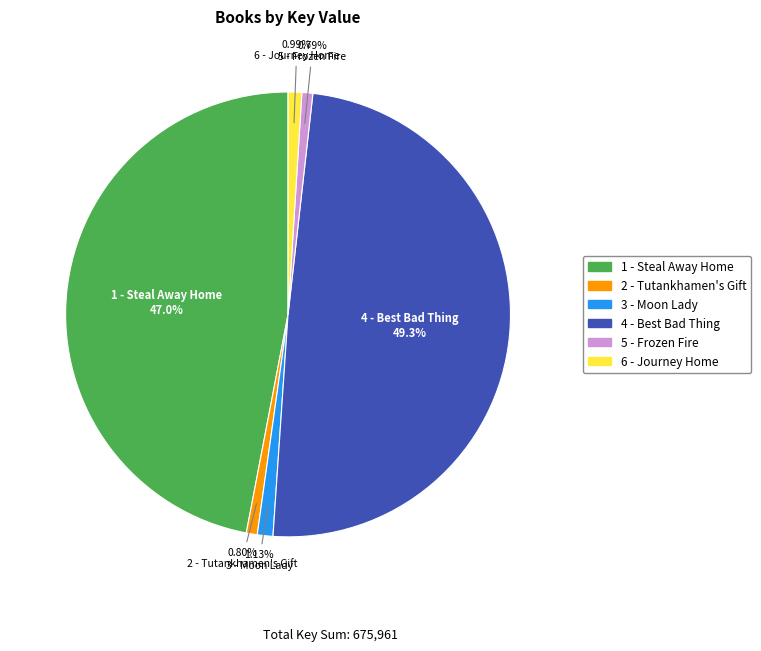

To the nearest percent, what percentage of the pie is 1 - Steal Away Home?

47%